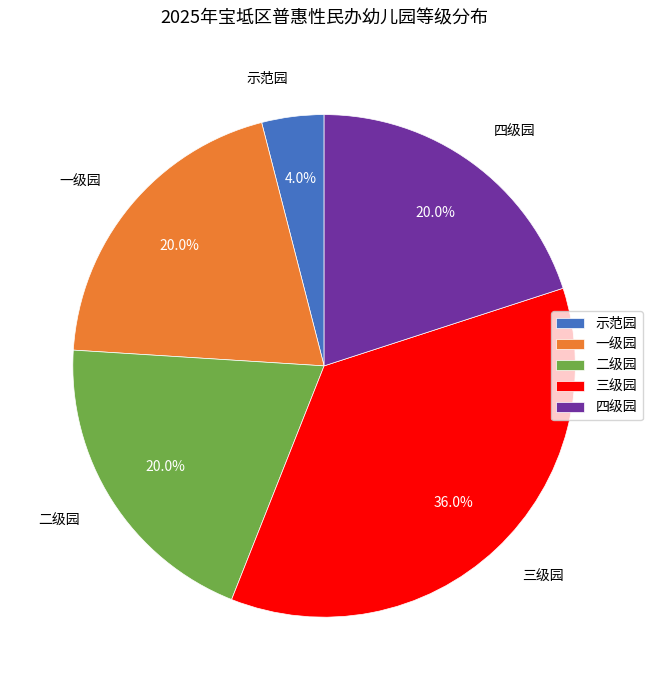

To the nearest percent, what percentage of the pie is 二级园?

20%